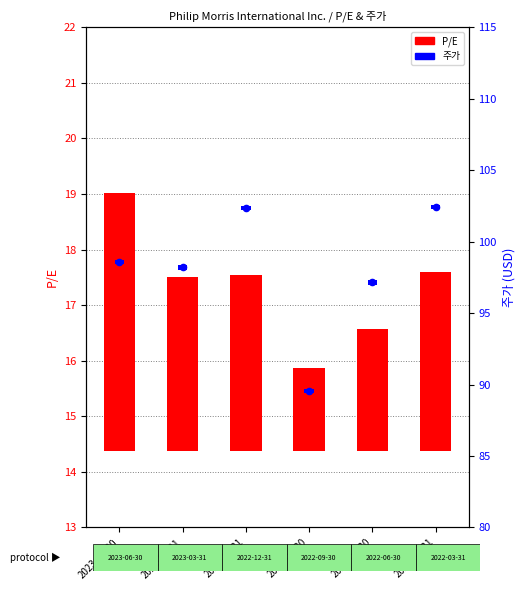

Which series reaches the maximum Y coordinate?

P/E